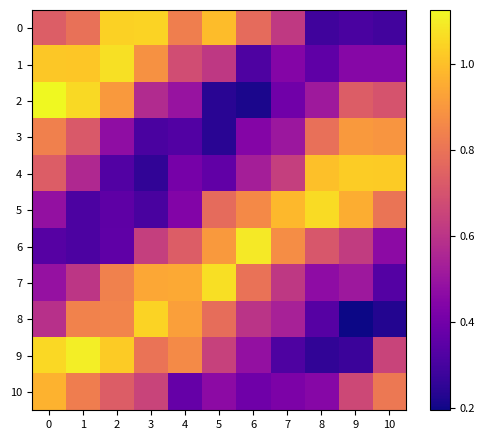

At which category does the chart reach its minimum across all series?

9